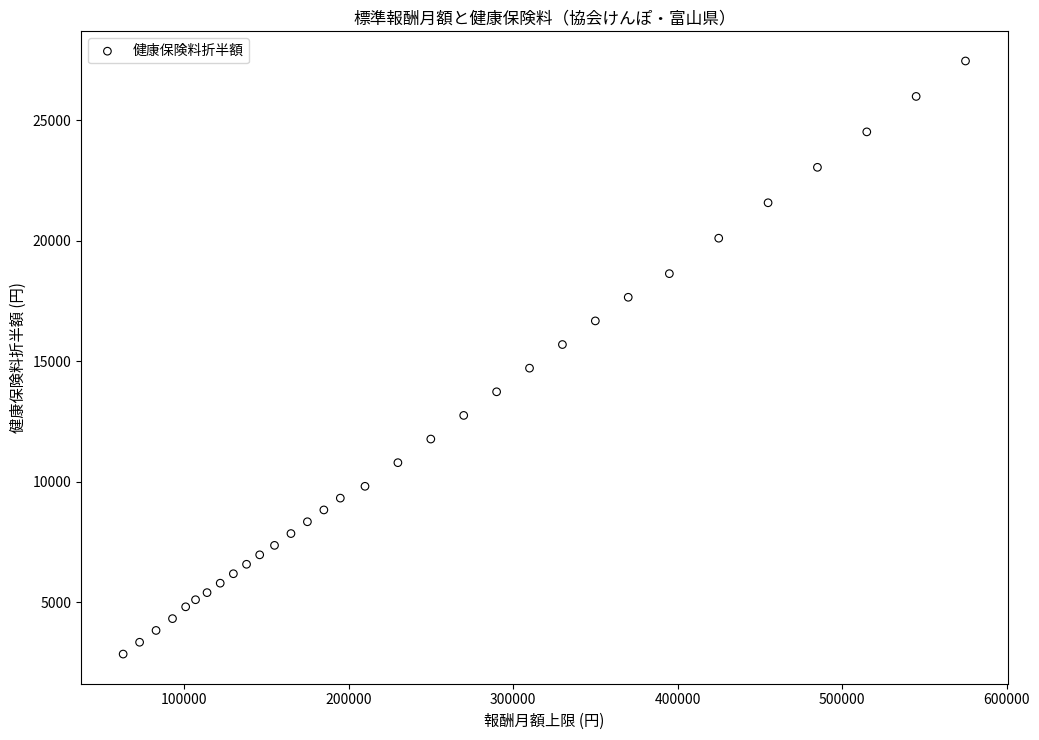

What is the range of X values (max minus min)?

512000.0